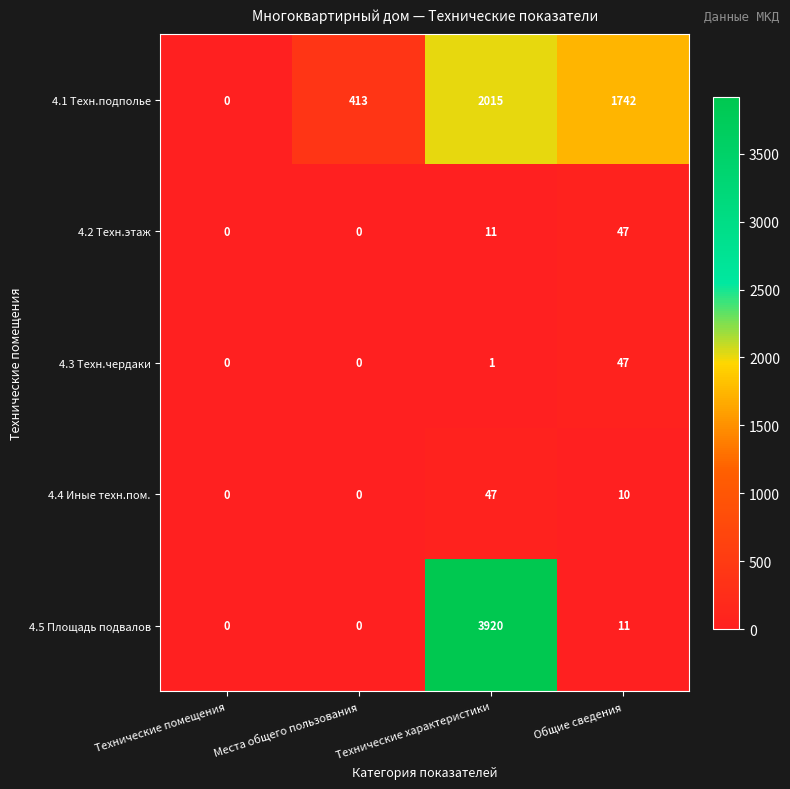

What is the average value of the 4.4 Иные техн.пом. series?

14